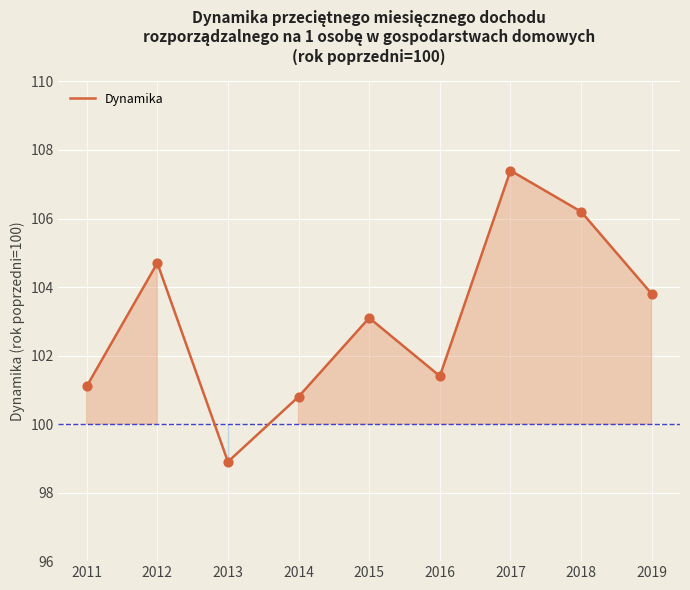

Which has a higher value, 2017 or 2013?

2017